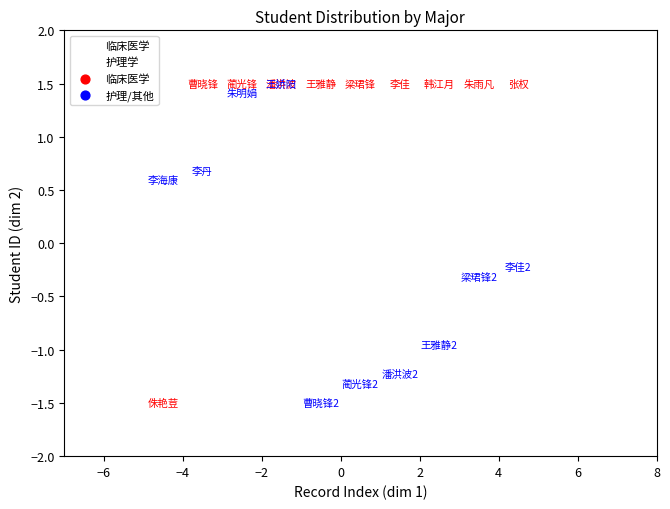

In the 临床医学 series, what Y value is closest to 0?

1.5